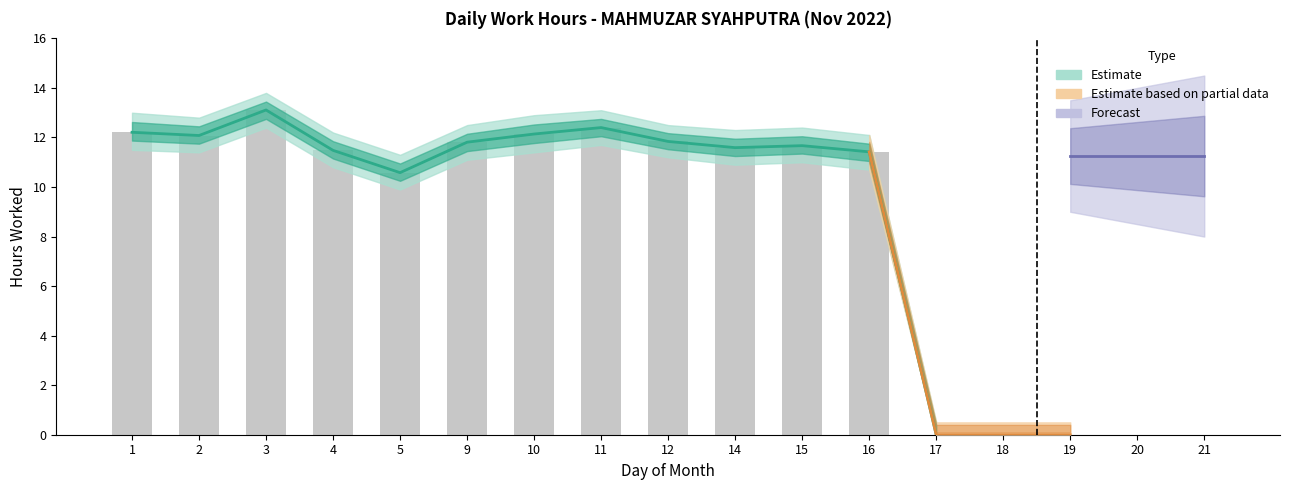

Reading left to right, list all the values displayed in this chart.

12.2	12.1	13.1	11.5	10.6	11.8	12.1	12.4	11.8	11.6	11.7	11.4	0.0	0.0	0.0	0.0	0.0